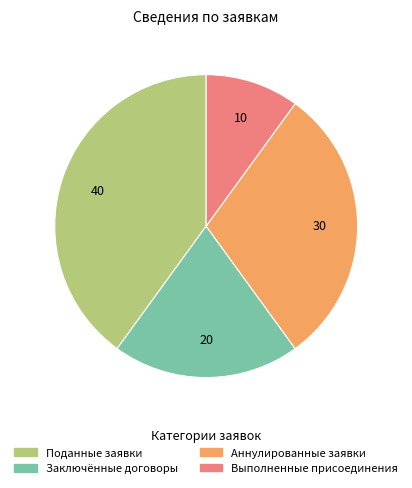

Does any single category account for the majority?

No